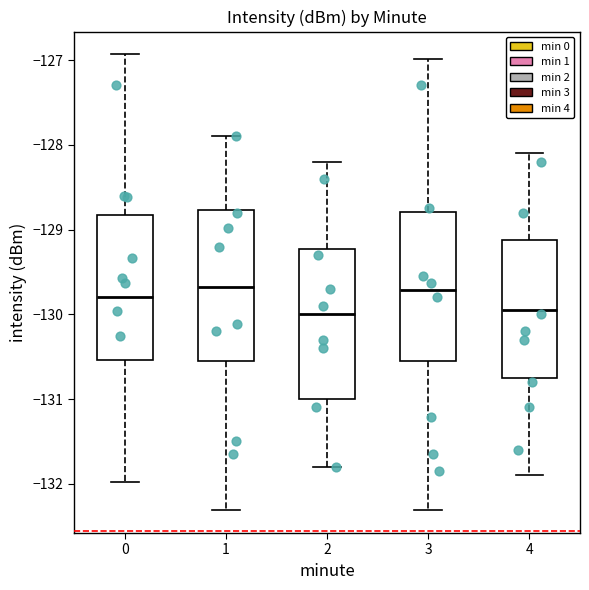

Reading left to right, transcribe this box plot: for each box, give where its median line is, the range the box spans, and where its two whiskers end, as read against the y-axis. The values are not printed on the chart, so give them approximately, as read against the axis.

0: median -129.8, box -130.5 to -128.8, whiskers -132.0 to -126.9
1: median -129.7, box -130.6 to -128.8, whiskers -132.3 to -127.9
2: median -130.0, box -131.0 to -129.2, whiskers -131.8 to -128.2
3: median -129.7, box -130.6 to -128.8, whiskers -132.3 to -127.0
4: median -129.9, box -130.7 to -129.1, whiskers -131.9 to -128.1